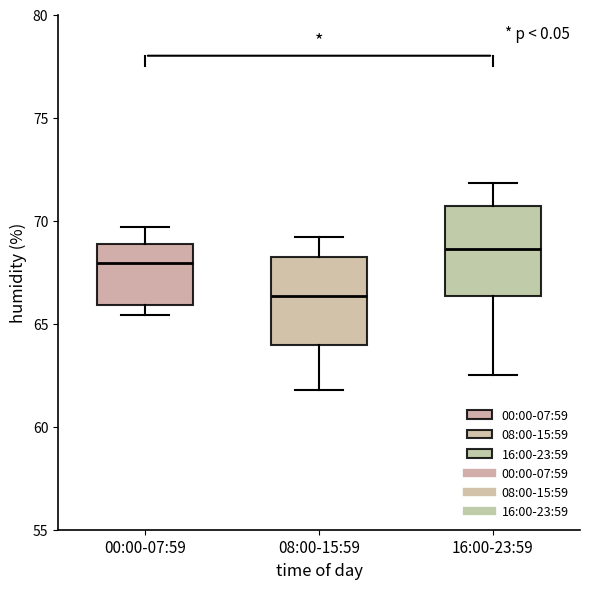

Which box's median line is the lowest?

08:00-15:59